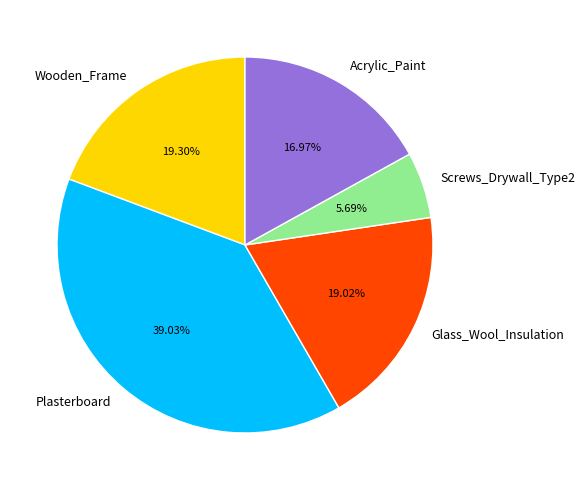

What is the largest slice in the pie chart?

Plasterboard